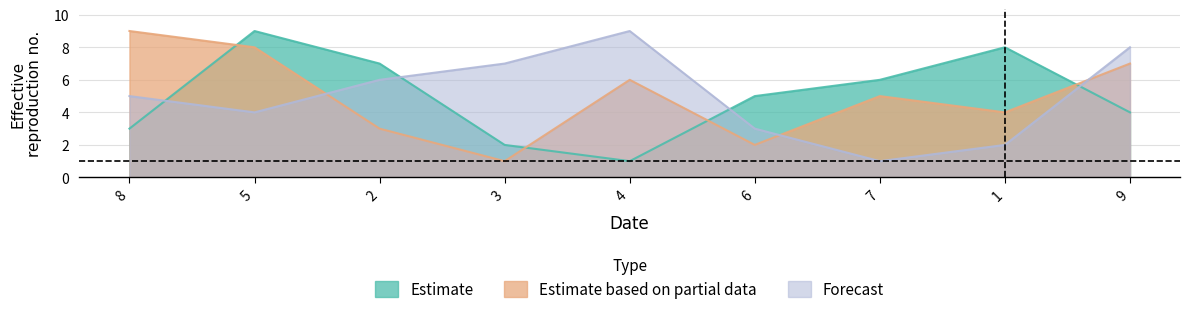

Does the chart have visible grid lines?

Yes